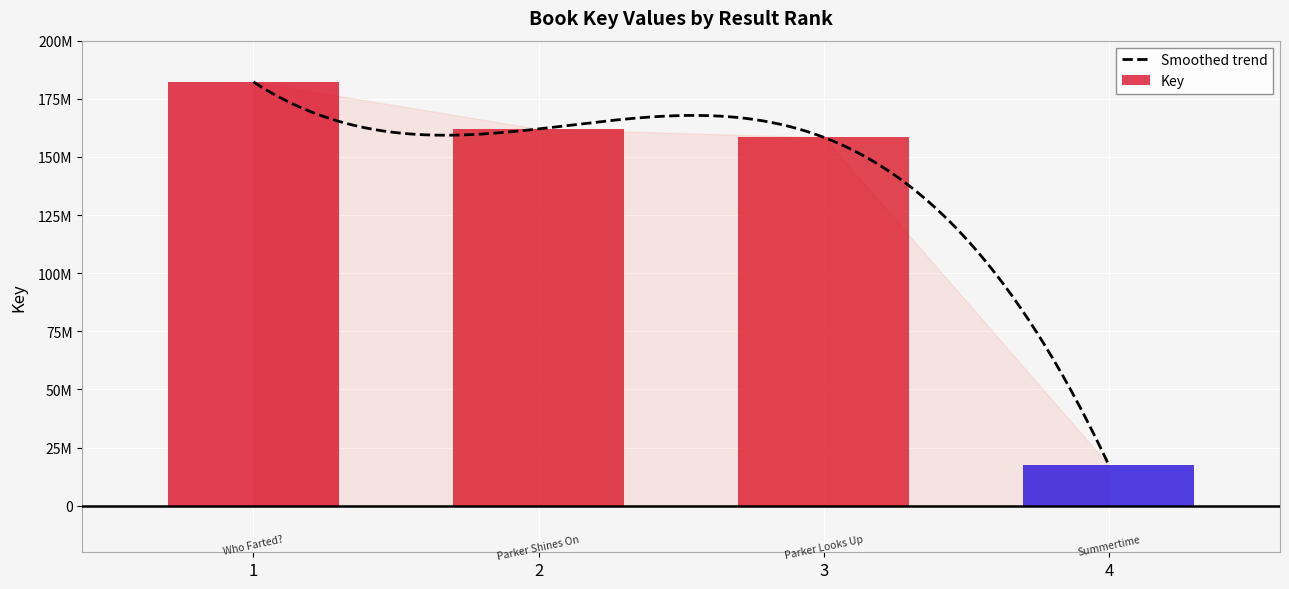

Which category has the lowest value across all series?

4